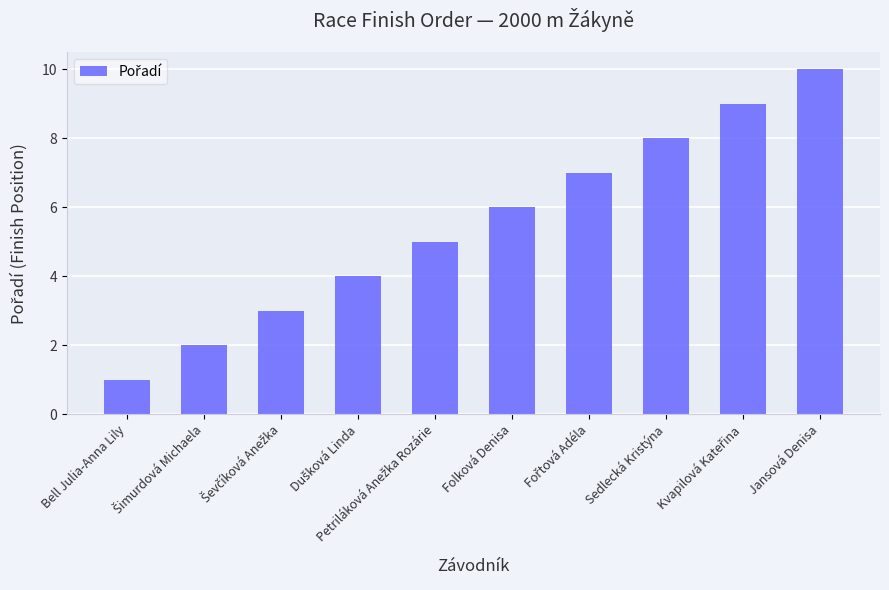

What is the average value?

6